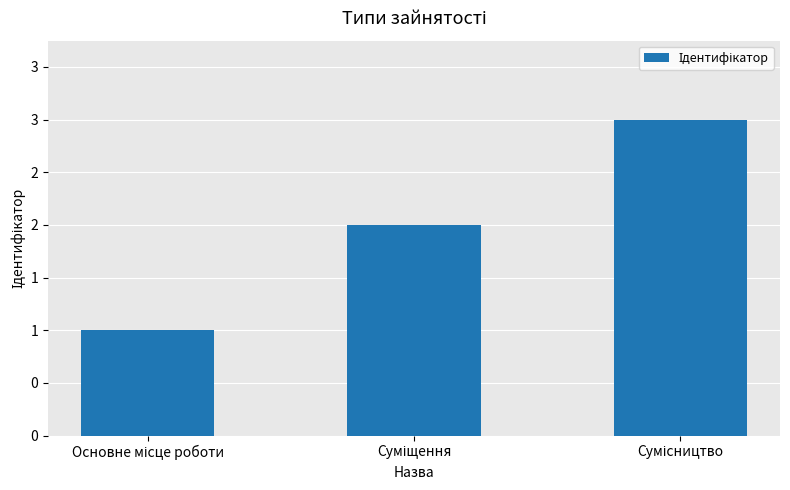

Count the number of values greater than 2.

1